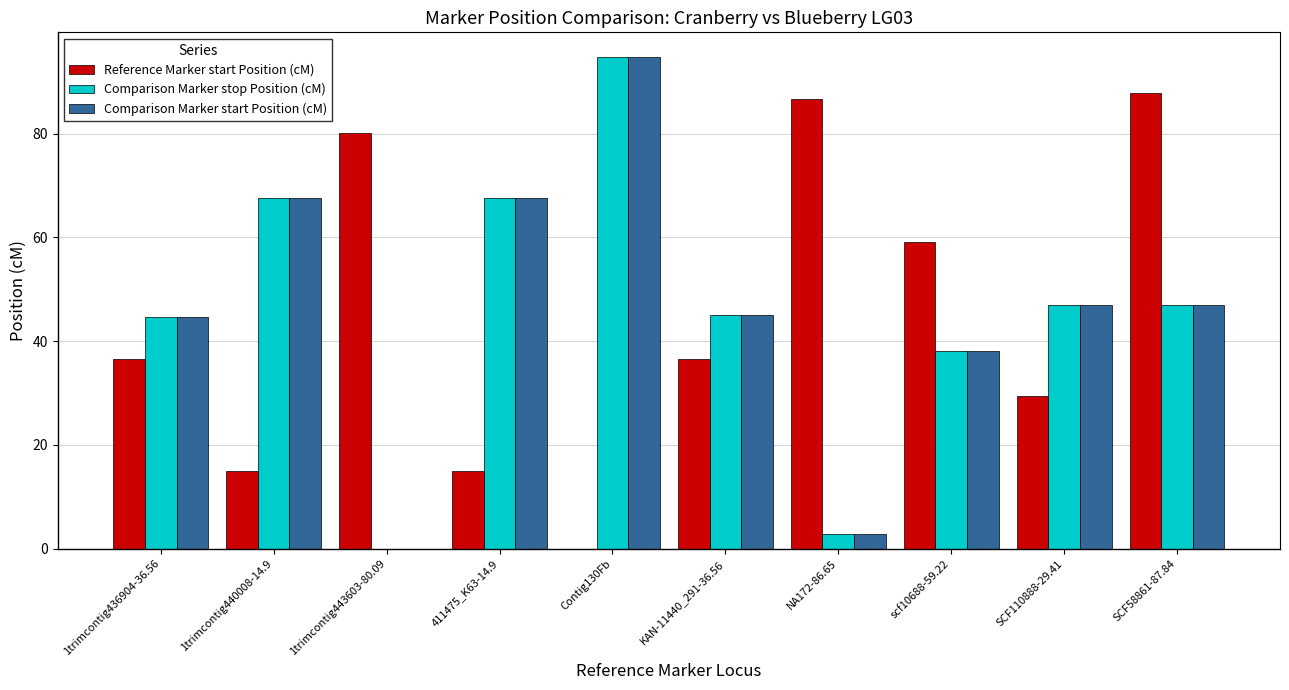

What is the total value across all series at SCF58861-87.84?

181.8